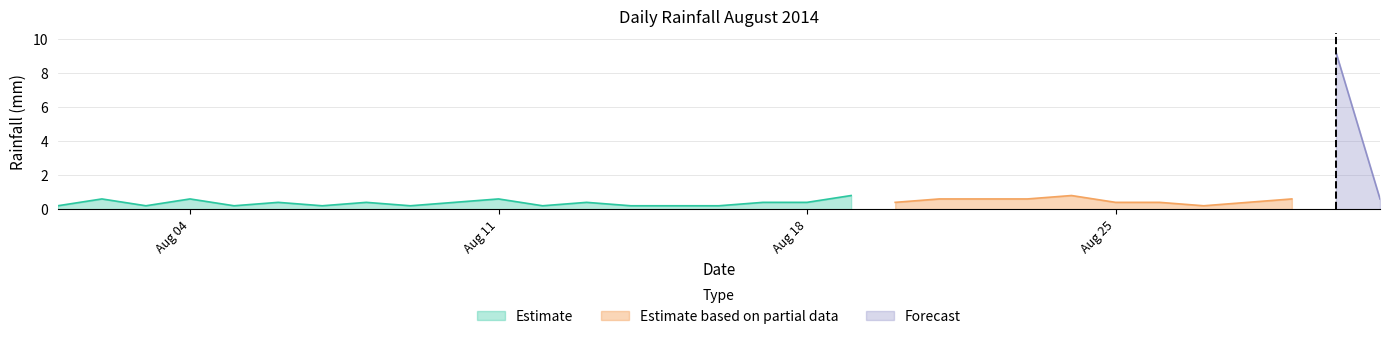

What is the value of the 25th point from the left?

0.4